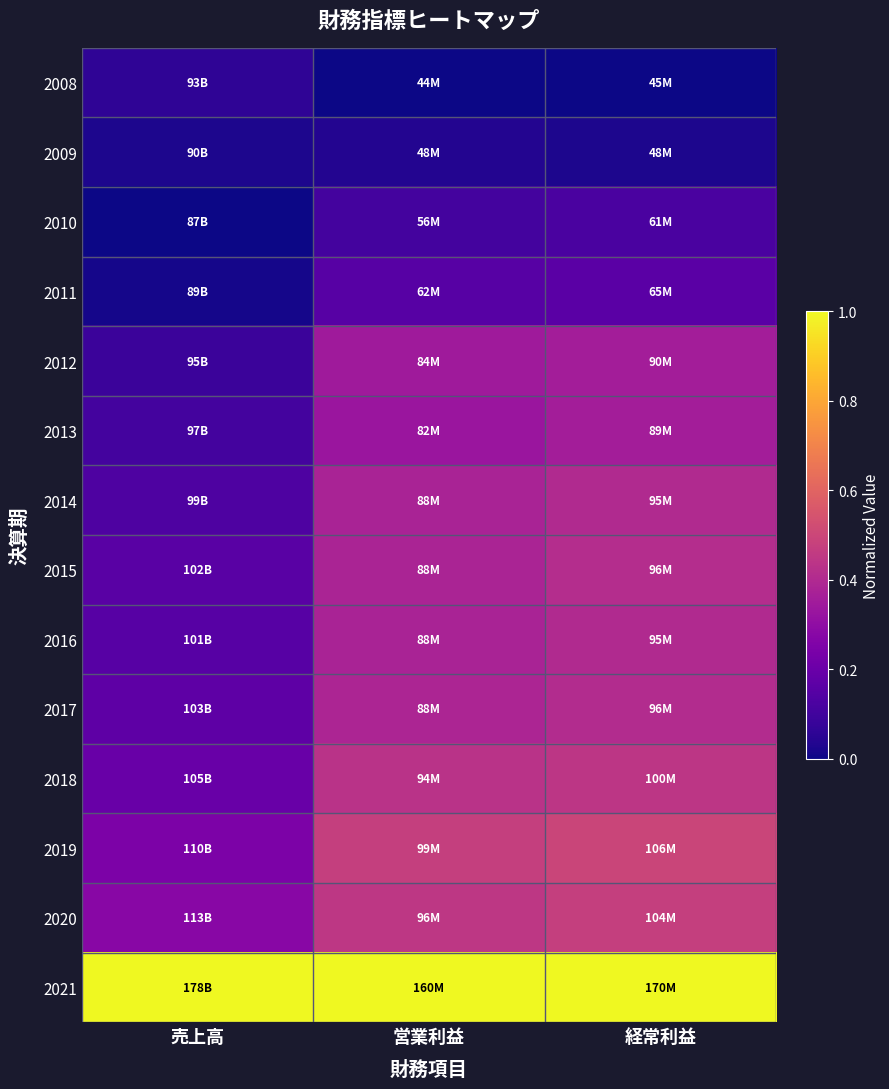

Reading left to right, transcribe all the data shown in this chart.

2008: 売上高=0.1	営業利益=0.0	経常利益=0.0
2009: 売上高=0.0	営業利益=0.0	経常利益=0.0
2010: 売上高=0.0	営業利益=0.1	経常利益=0.1
2011: 売上高=0.0	営業利益=0.2	経常利益=0.2
2012: 売上高=0.1	営業利益=0.3	経常利益=0.4
2013: 売上高=0.1	営業利益=0.3	経常利益=0.4
2014: 売上高=0.1	営業利益=0.4	経常利益=0.4
2015: 売上高=0.2	営業利益=0.4	経常利益=0.4
2016: 売上高=0.2	営業利益=0.4	経常利益=0.4
2017: 売上高=0.2	営業利益=0.4	経常利益=0.4
2018: 売上高=0.2	営業利益=0.4	経常利益=0.4
2019: 売上高=0.2	営業利益=0.5	経常利益=0.5
2020: 売上高=0.3	営業利益=0.4	経常利益=0.5
2021: 売上高=1.0	営業利益=1.0	経常利益=1.0